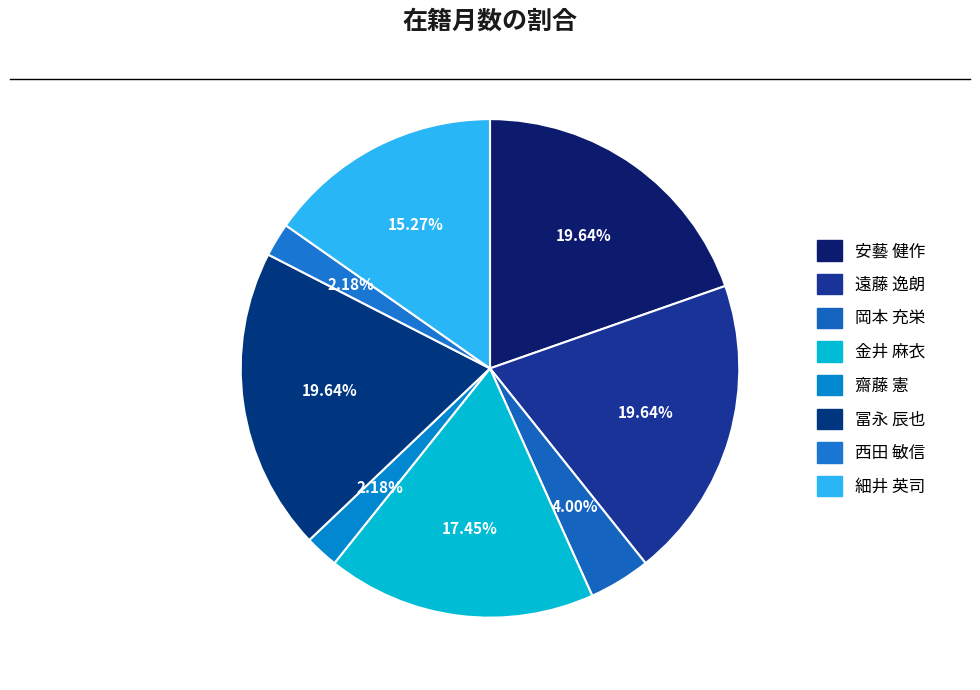

To the nearest percent, what is the combined percentage of 冨永 辰也 and 金井 麻衣?

37%